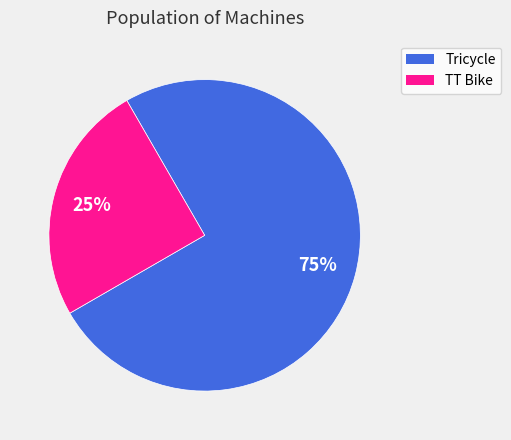

To the nearest percent, what portion does TT Bike represent?

25%